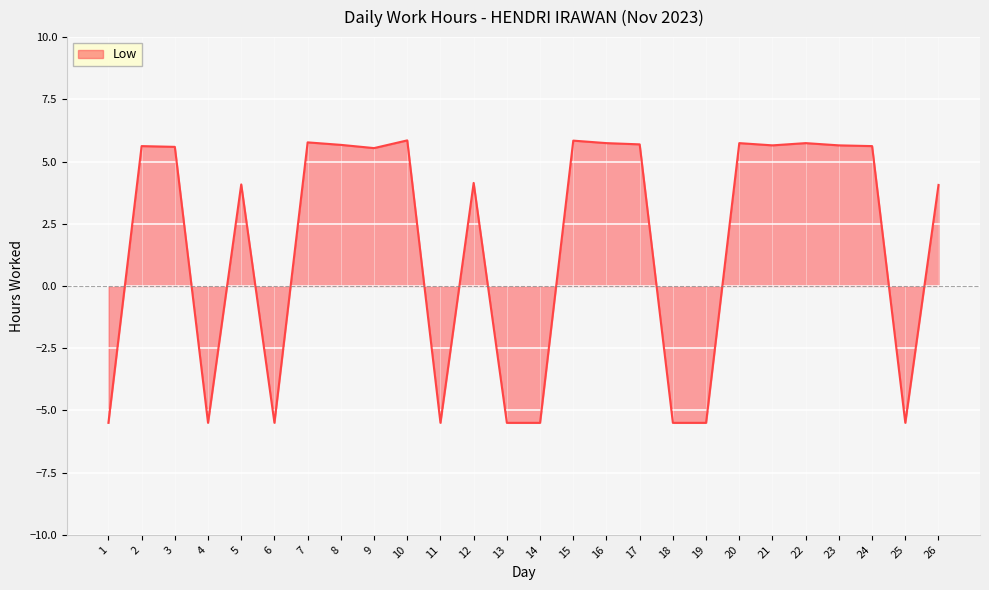

How many values exceed 5?

14